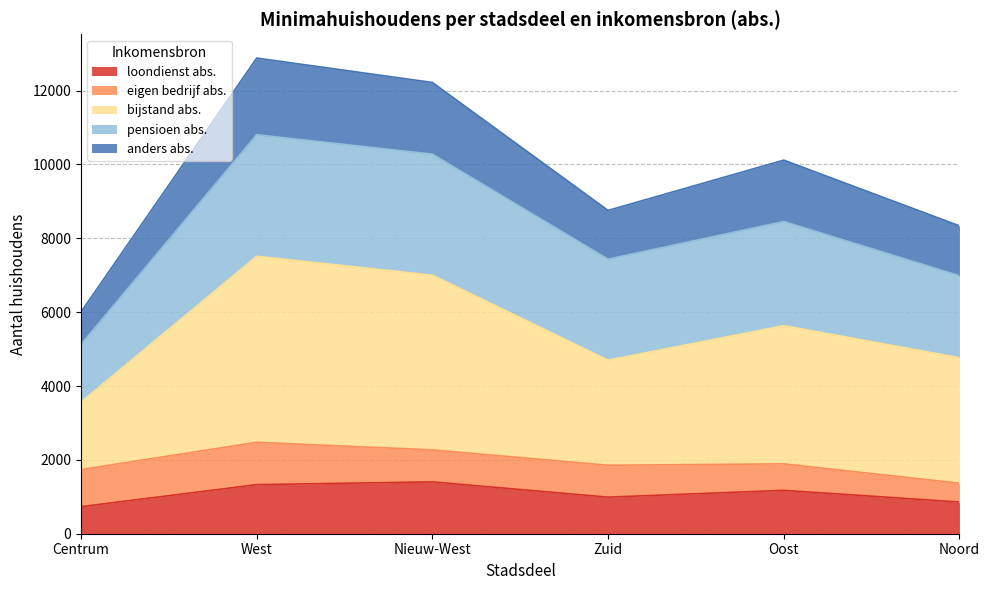

Which category has the highest value in the loondienst abs. series?

Nieuw-West